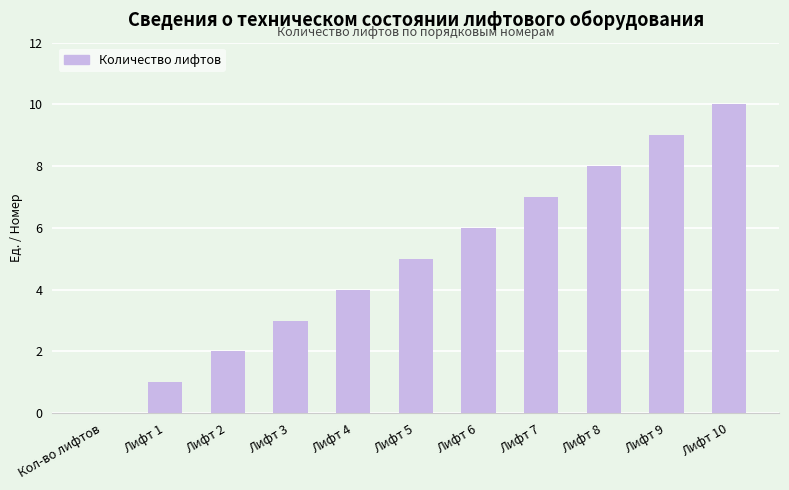

What is the difference between the values at Лифт 10 and Лифт 6?

4